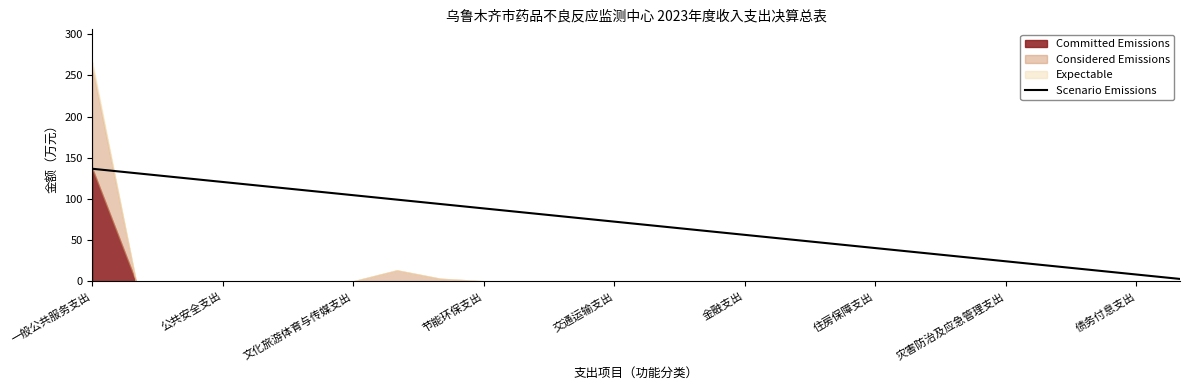

What is the smallest value displayed?

2.8